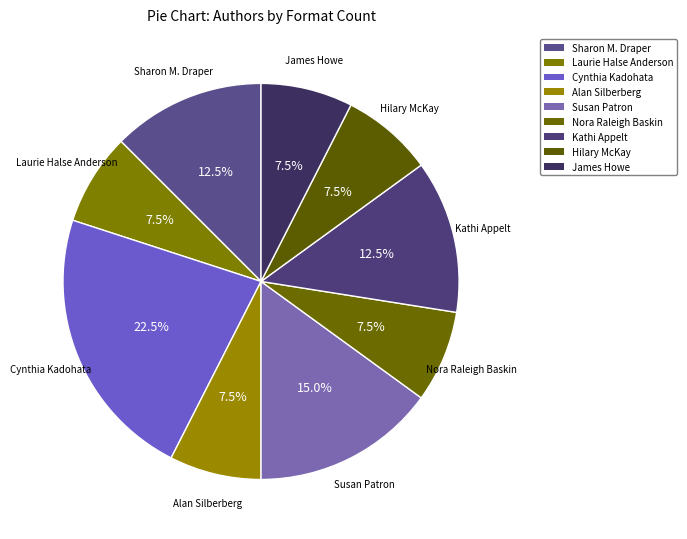

Count the number of slices in the pie.

9